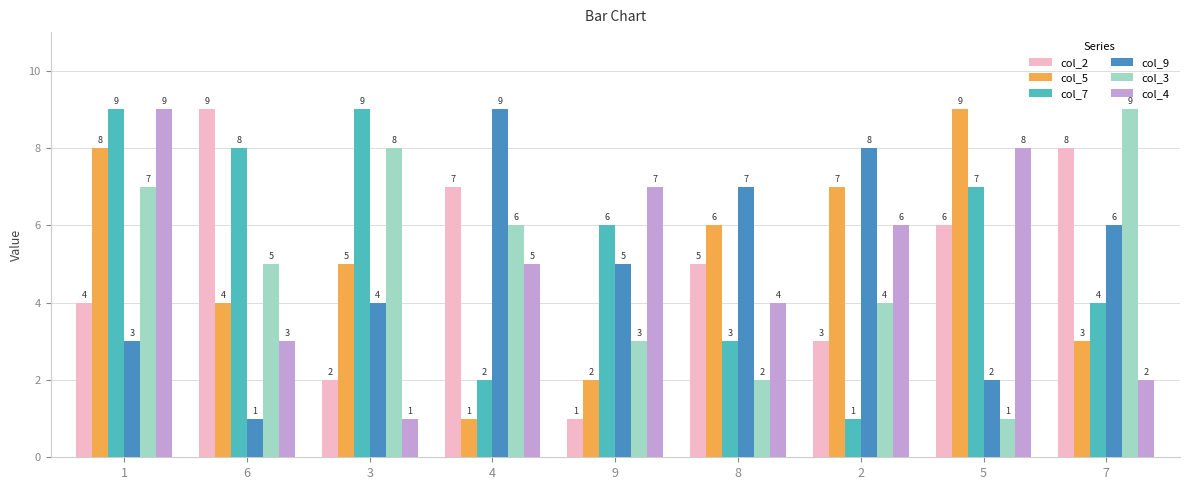

What are all the series names shown in the legend?

col_2, col_5, col_7, col_9, col_3, col_4